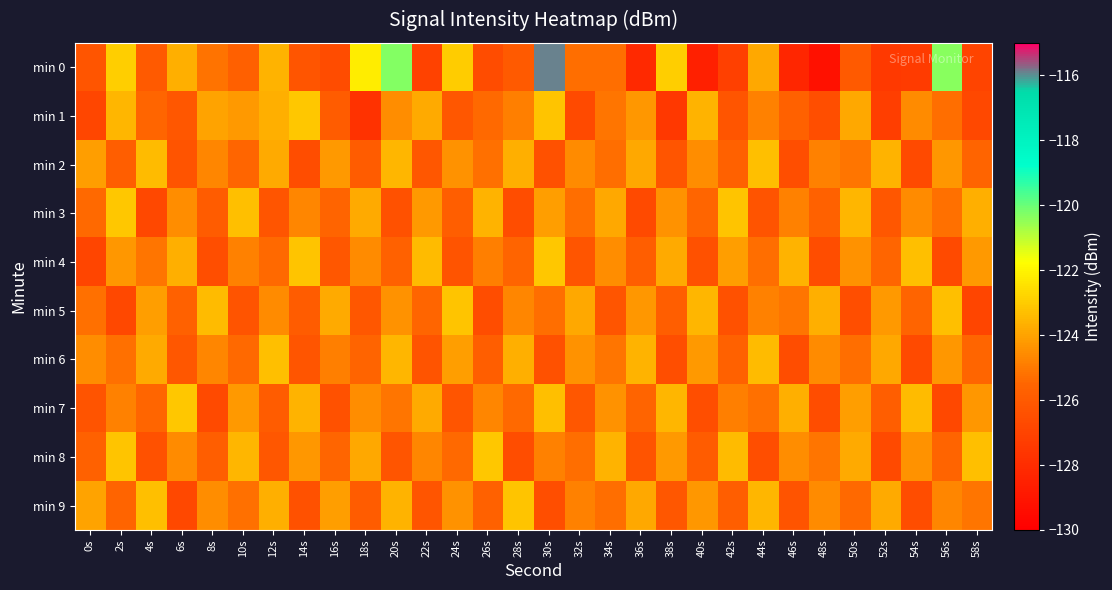

Which has a higher value, 12s or 58s?

12s